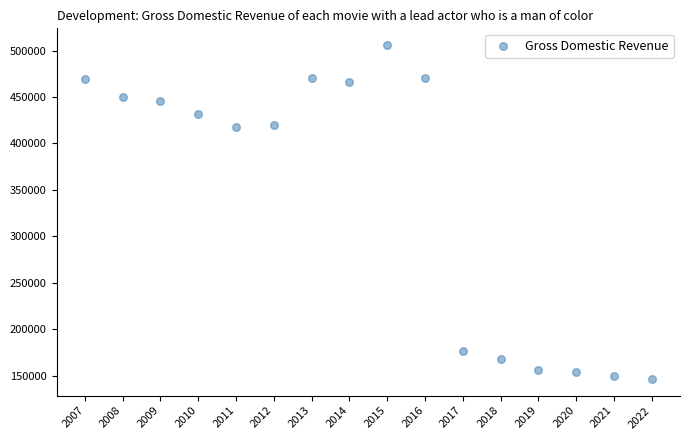

What is the range of Y values (max minus min)?

359476.0